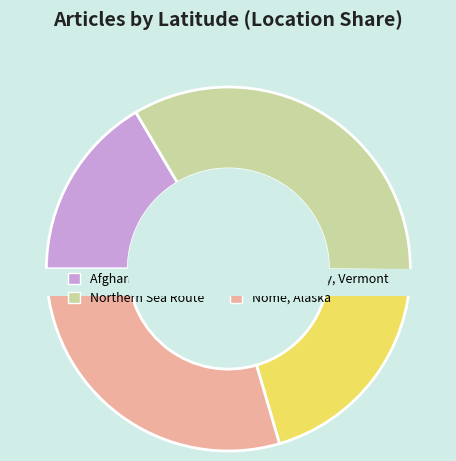

What is the change in value from Afghanistan floods to St. Johnsbury, Vermont?

+8.4